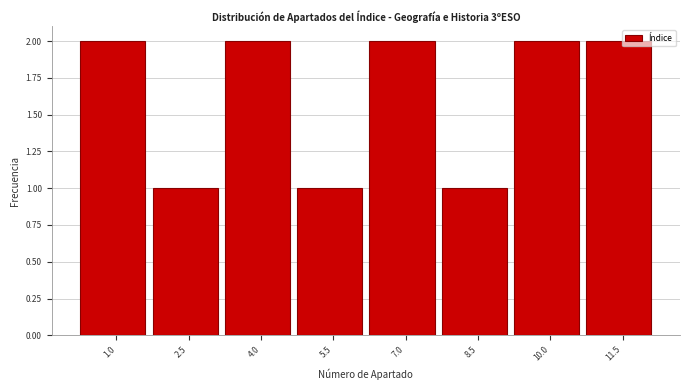

Reading left to right, list all the values displayed in this chart.

1.0=2	2.5=1	4.0=2	5.5=1	7.0=2	8.5=1	10.0=2	11.5=2